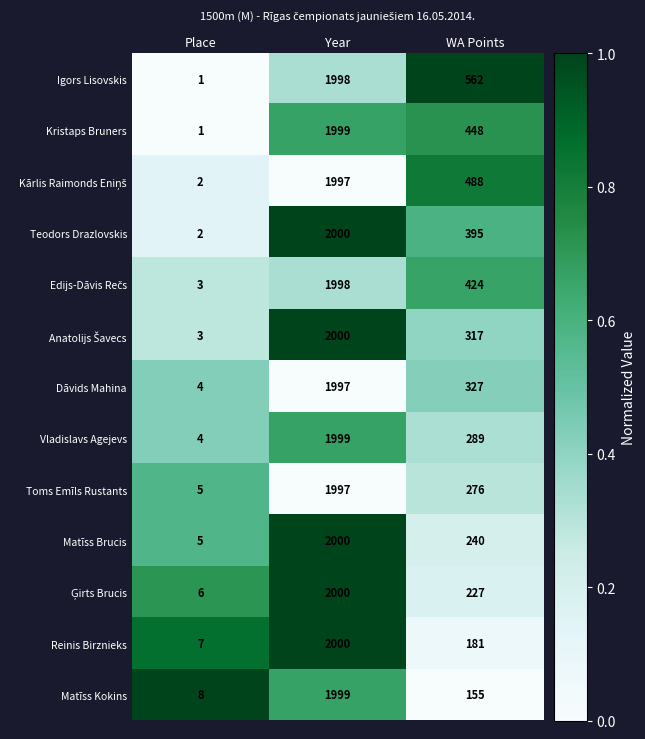

What is the spread (max minus min) of values at Place?

7